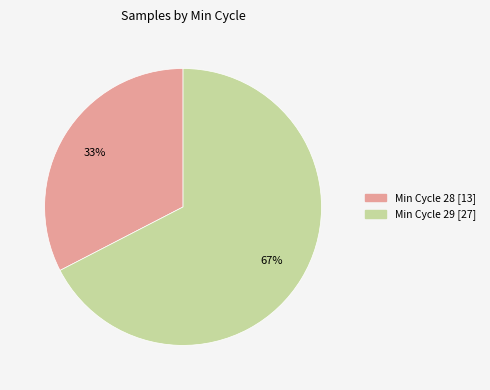

Is there a majority slice in this chart?

Yes